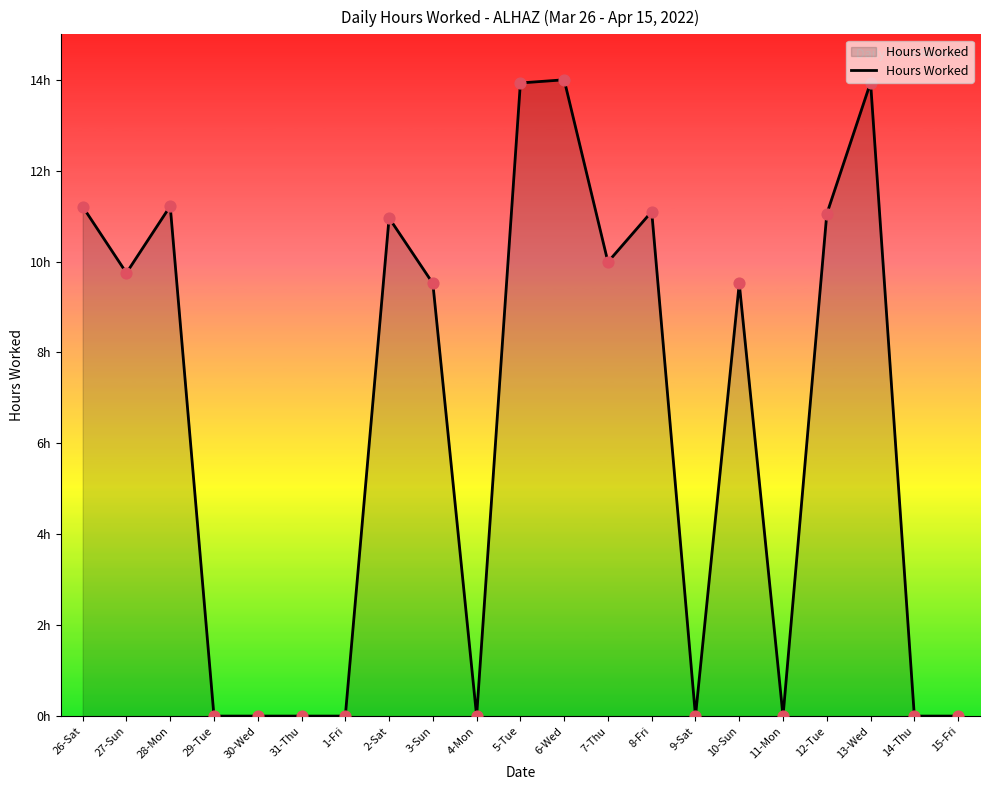

What is the change in value from 12-Tue to 15-Fri?

-11.1